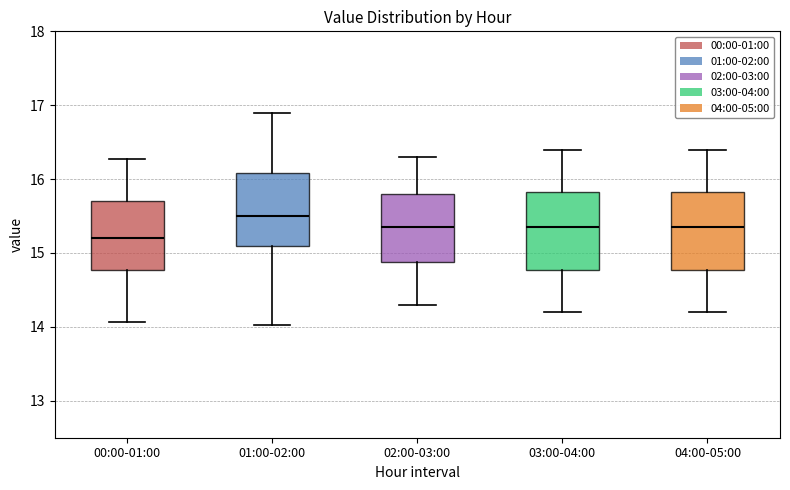

Where does the lower whisker of the box for 03:00-04:00 end on the y-axis? The values are not printed on the chart, so give them approximately, as read against the axis.

14.2